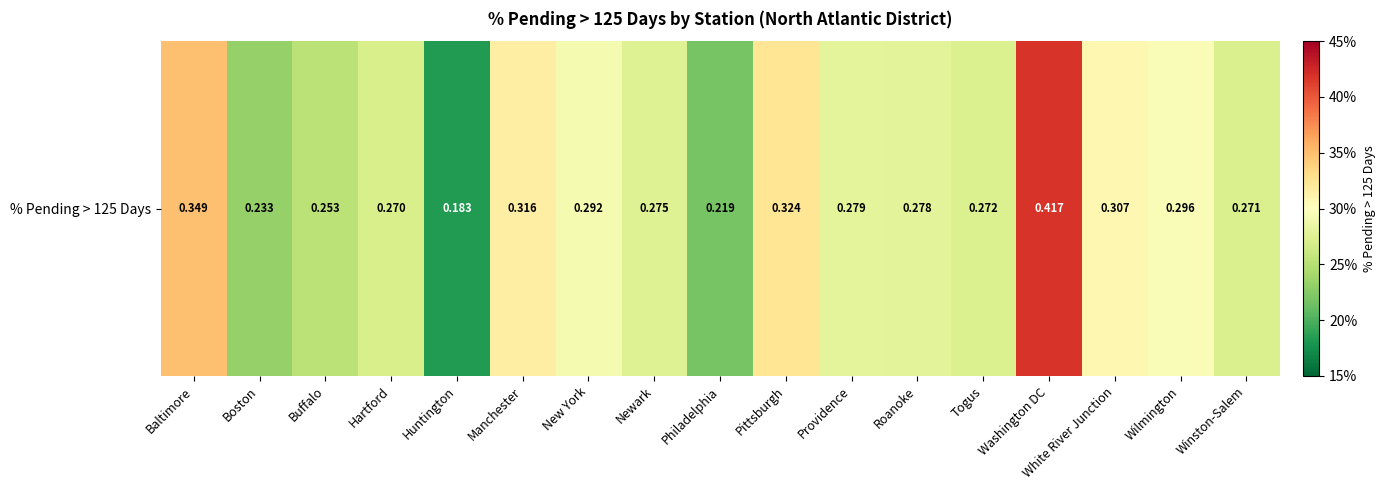

True or false: the data shows 0.4 at Washington DC.

True